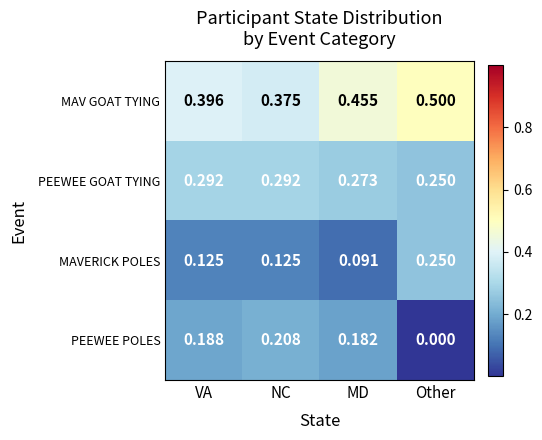

Which series has the largest total across all categories?

MAV GOAT TYING